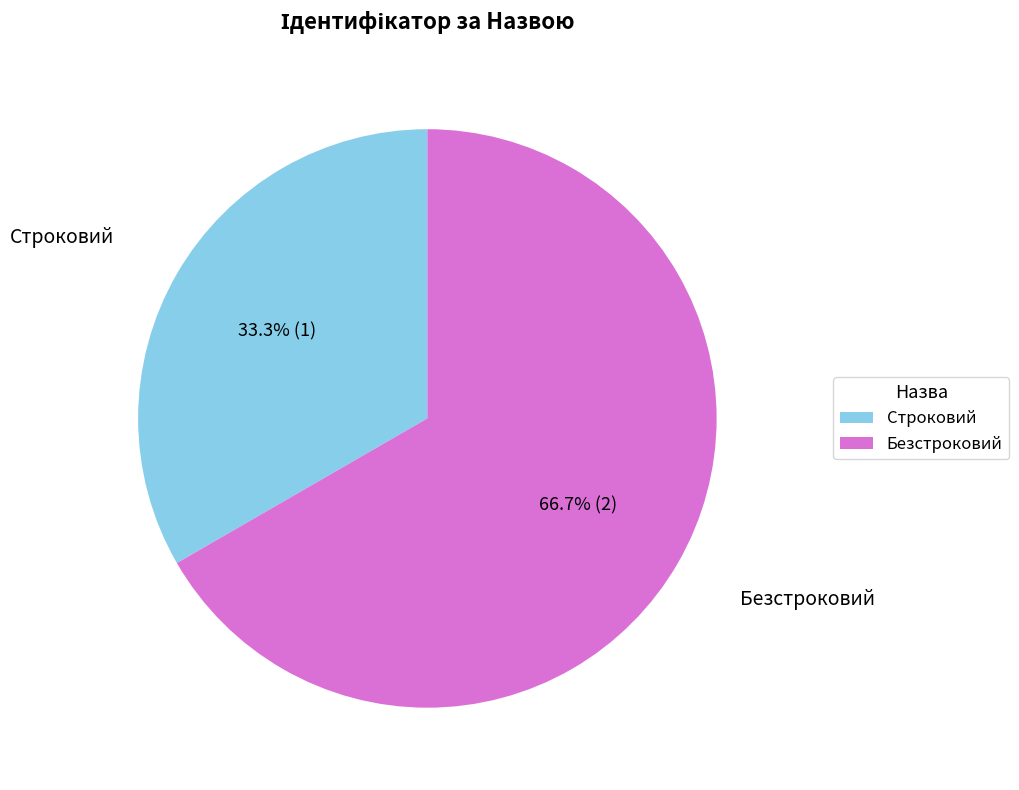

Is Безстроковий the majority of the pie?

Yes